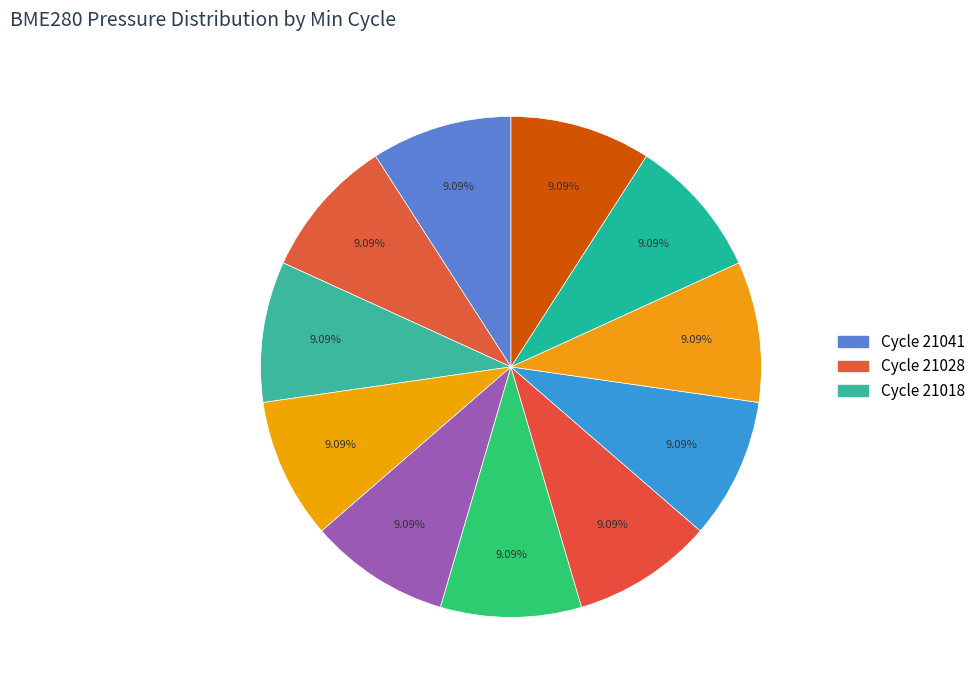

What is the largest slice in the pie chart?

21028